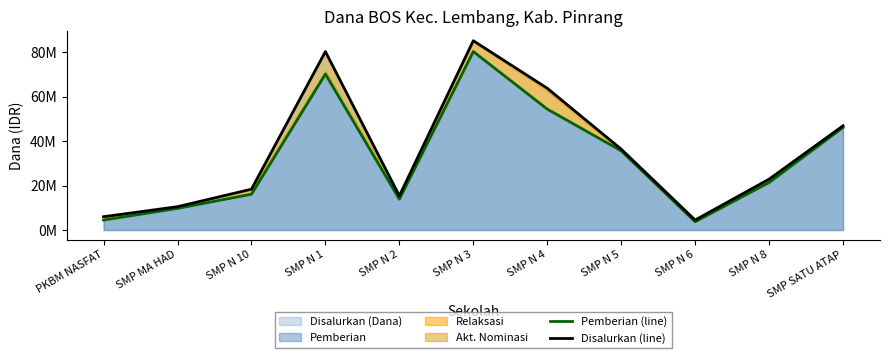

Is it true that Disalurkan (line) equals 1398981 at SMP N 6?

False